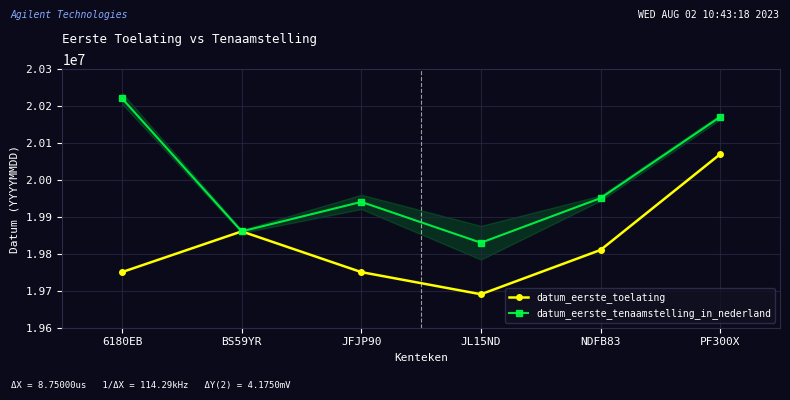

Which series changed the most between BS59YR and JL15ND?

datum_eerste_toelating